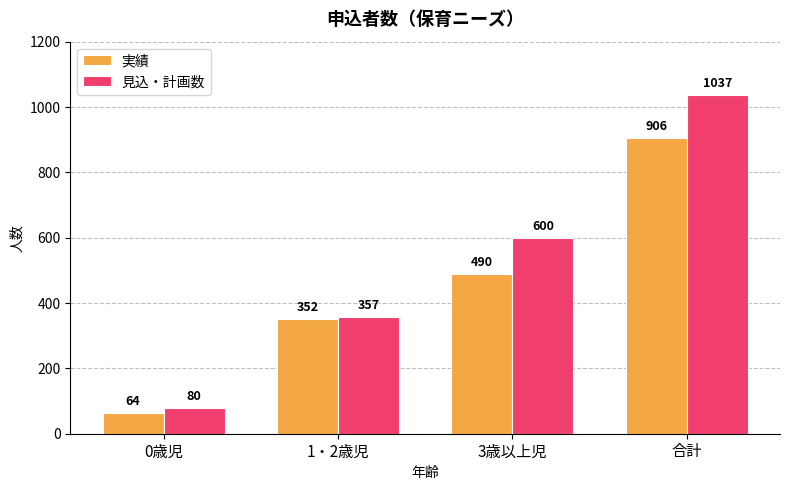

True or false: 見込・計画数 has a value of 600 at 3歳以上児.

True